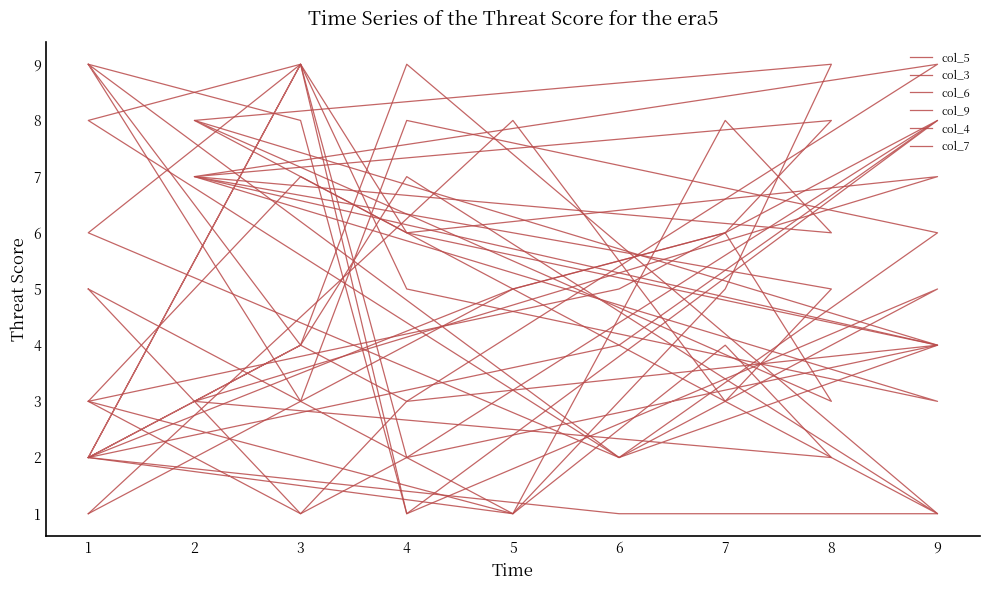

What is the value of the col_7 point at the 9th from the left?

7